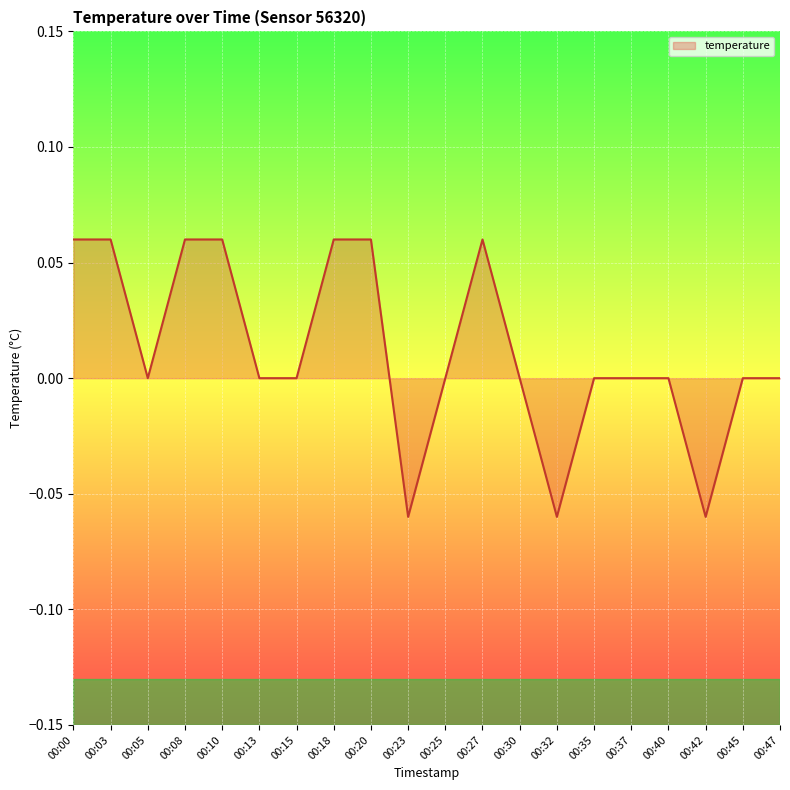

How many lines are shown in the chart?

1